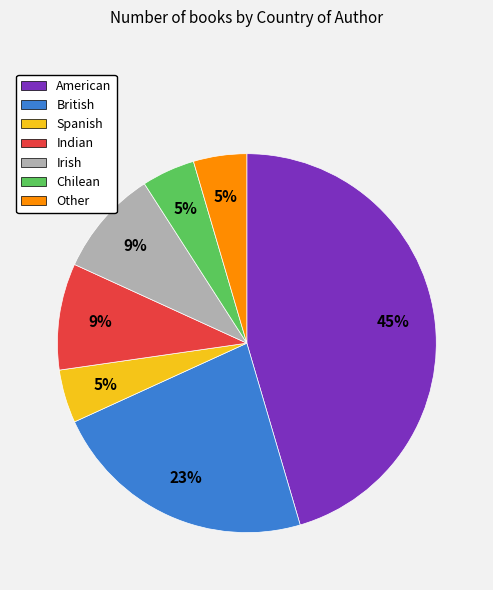

Between Irish and Other, which is larger?

Irish